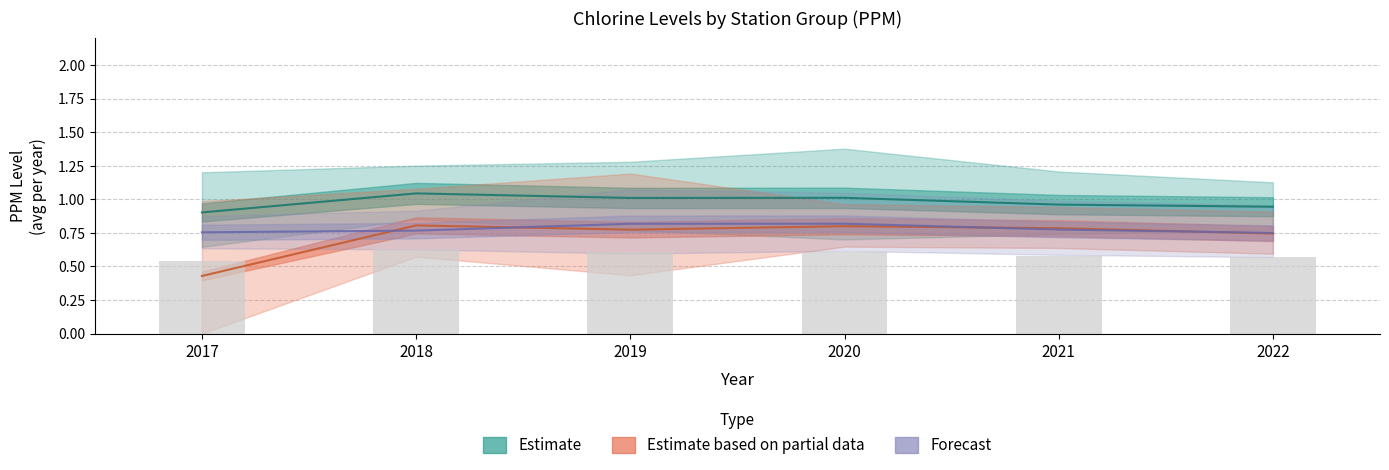

Reading right to left, transcribe all the data shown in this chart.

Estimate: 0.9	1.0	1.0	1.0	1.0	0.9
Estimate based on partial data: 0.7	0.8	0.8	0.8	0.8	0.4
Forecast: 0.8	0.8	0.8	0.8	0.8	0.8